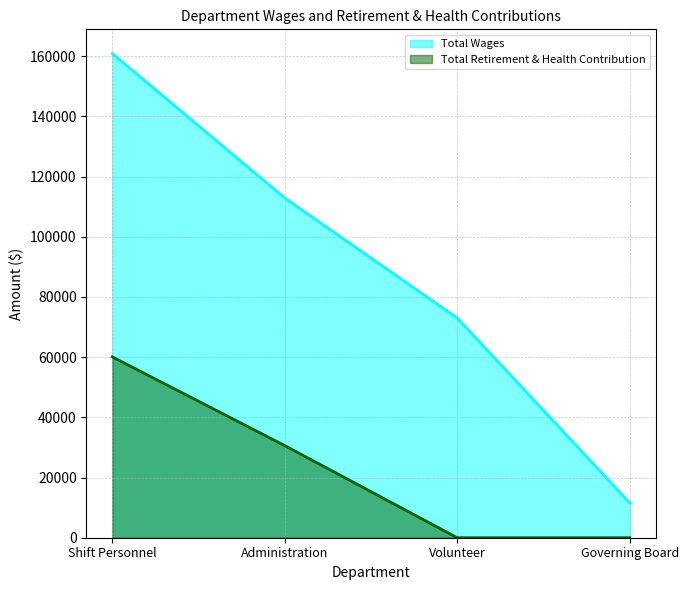

What is the difference between the Total Retirement & Health Contribution values at Administration and Shift Personnel?

29479